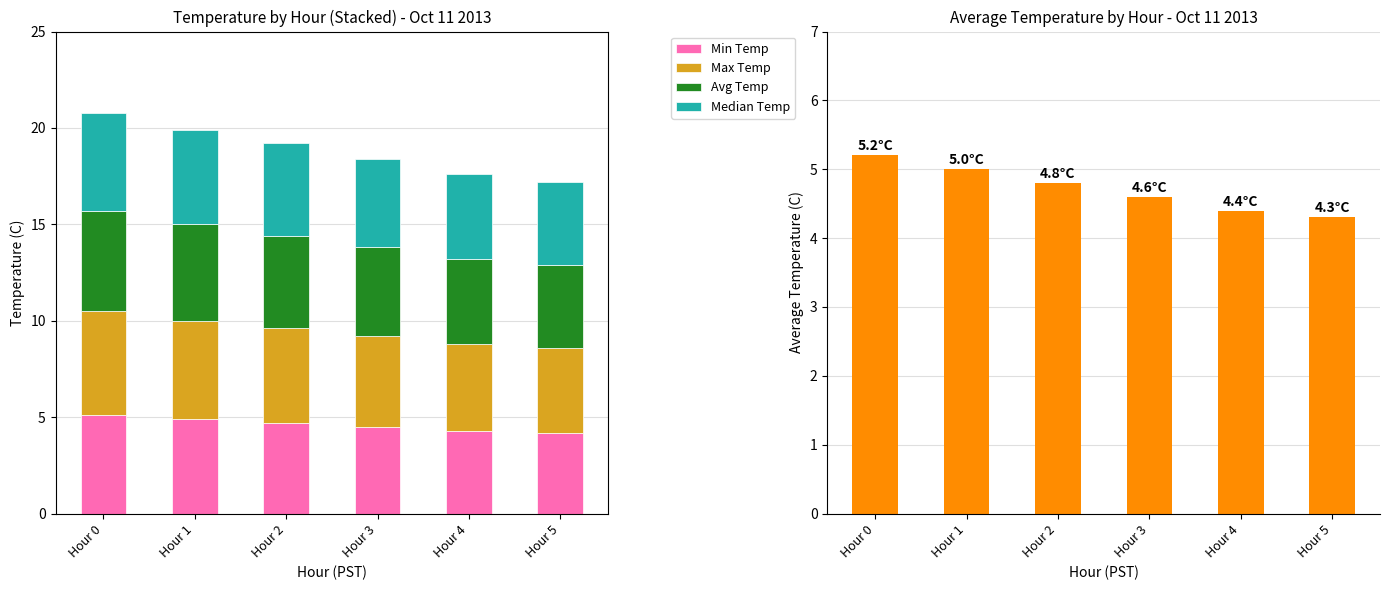

List the series in order of their overall mean, lowest first.

Min Temp, Median Temp, Avg Temp, Max Temp